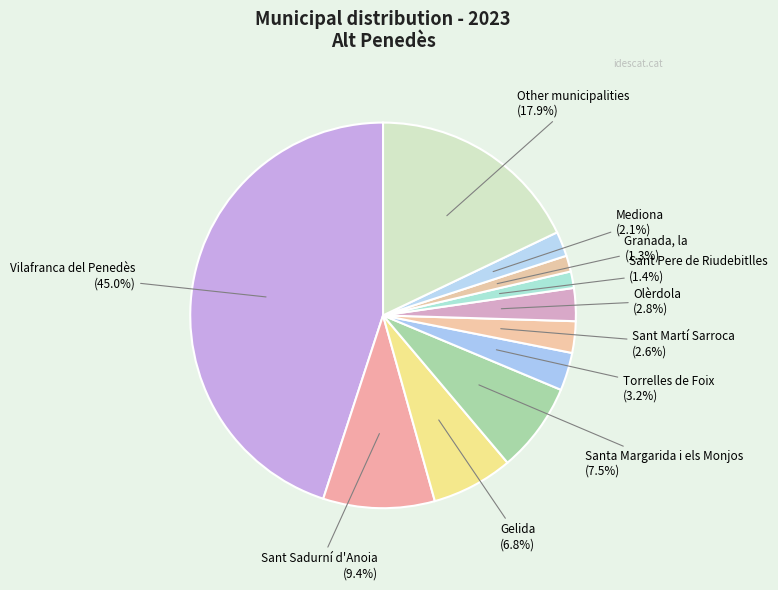

What is the largest slice in the pie chart?

Vilafranca del Penedès